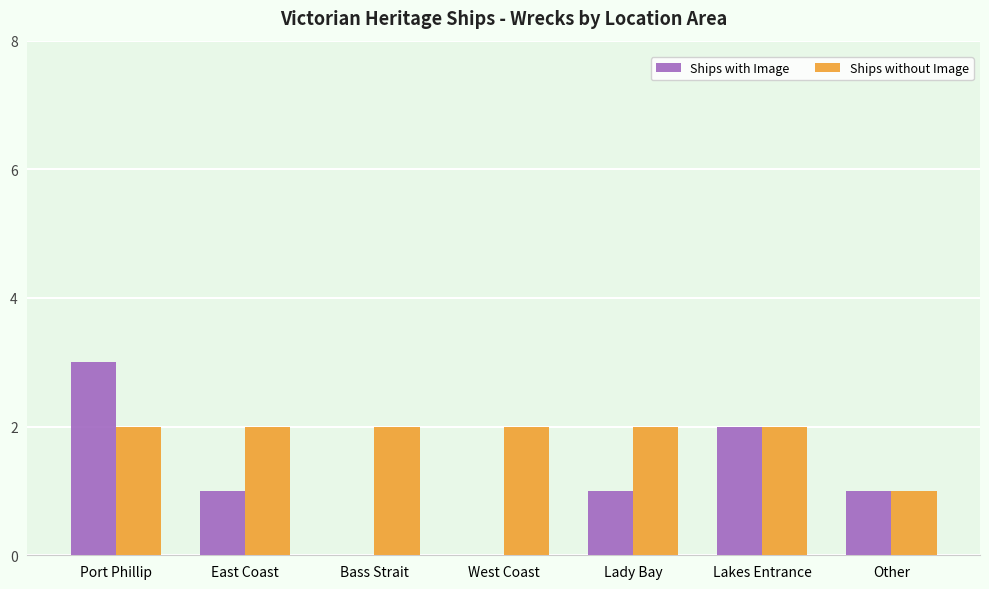

Which series has the widest spread of values?

Ships with Image